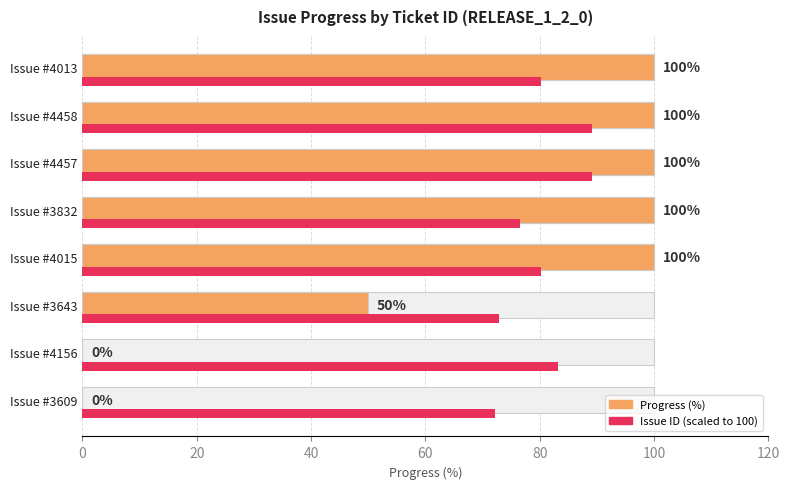

Rank the series by their maximum value, from lowest to highest.

Issue ID (scaled), Progress (%)